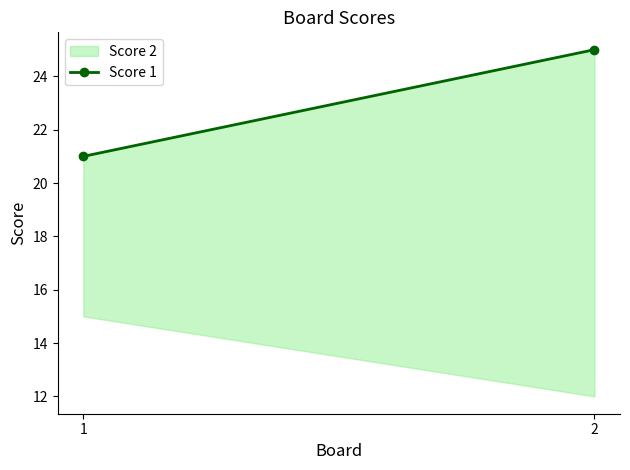

What is the difference between the values at 1 and 2?

4